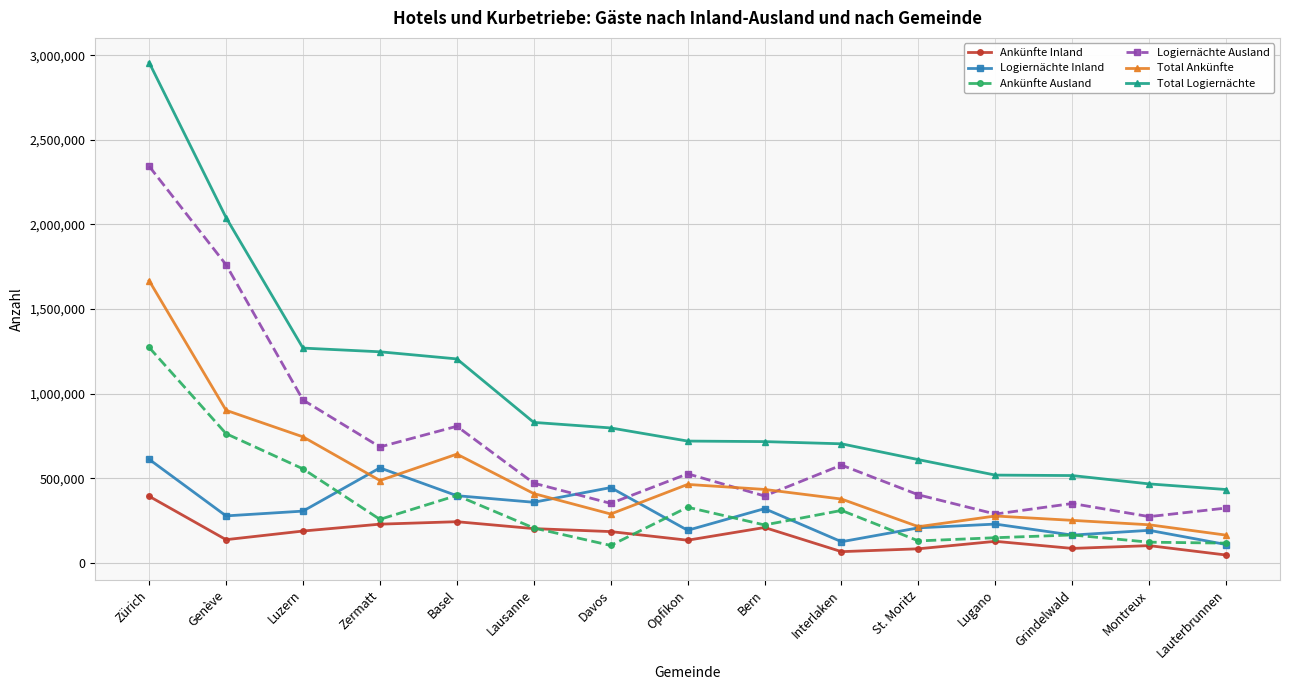

True or false: Total Logiernächte and Total Ankünfte intersect in this chart.

False